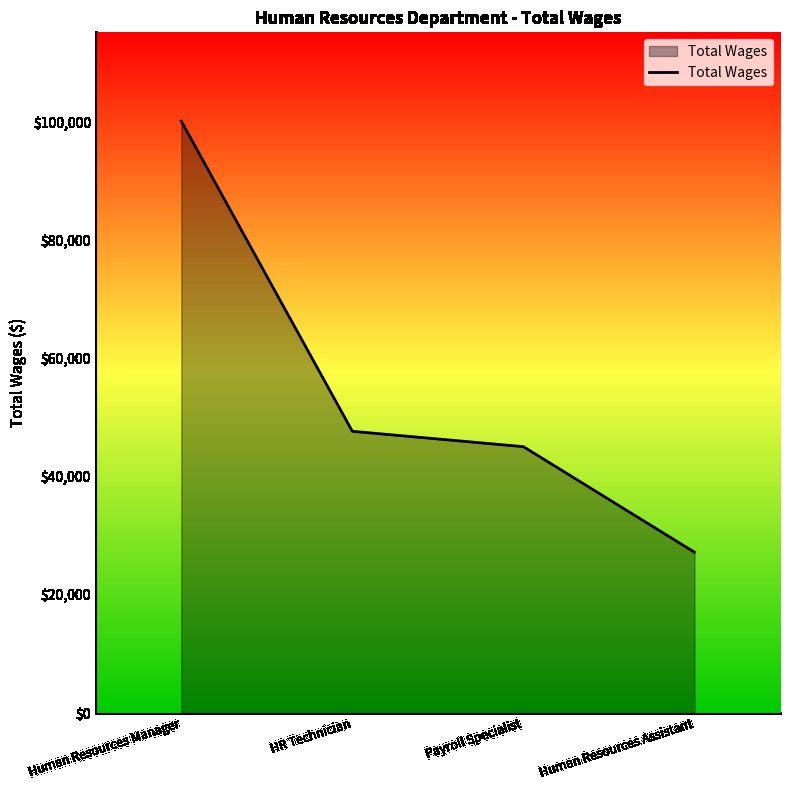

Which has a higher value, Human Resources Assistant or Human Resources Manager?

Human Resources Manager